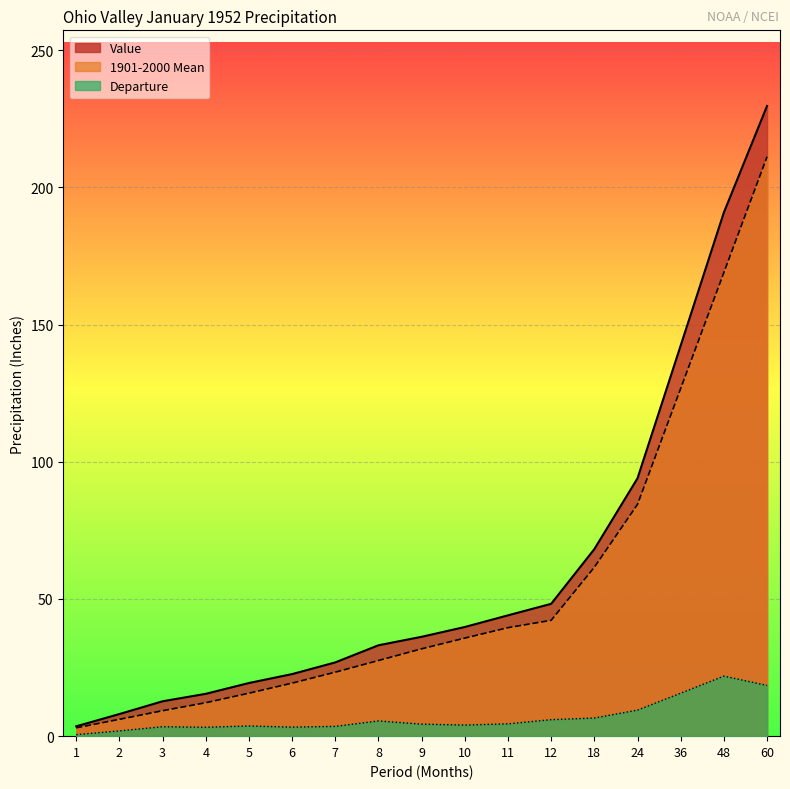

What is the value of the Departure point at the 14th from the left?

9.5